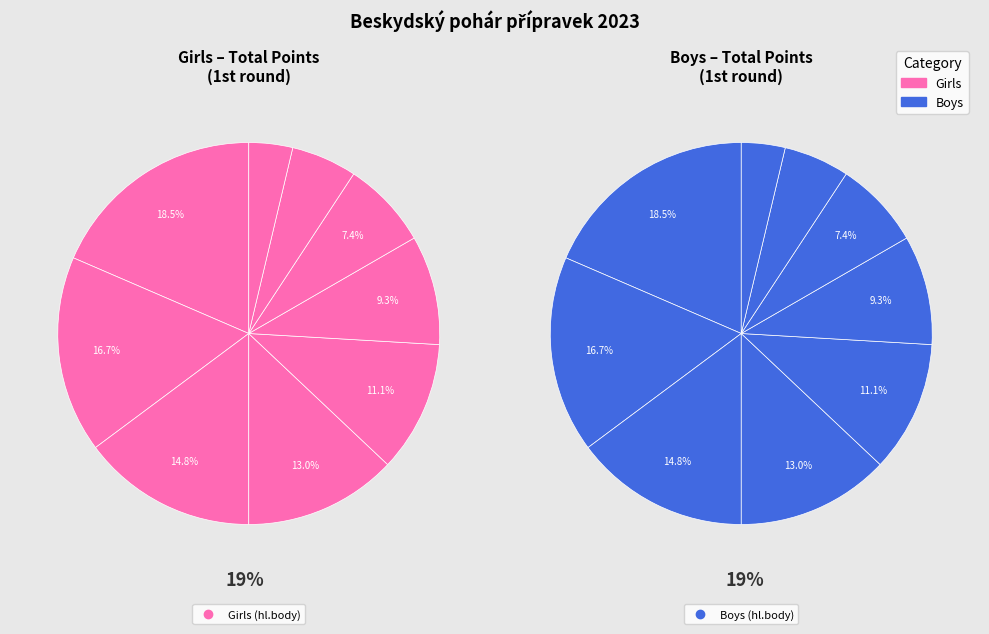

How many segments does this pie chart have?

9